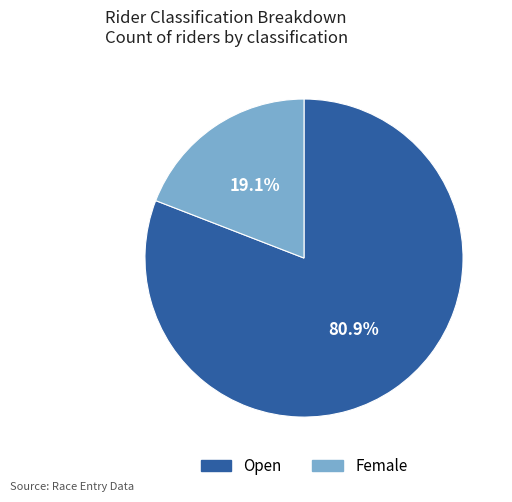

To the nearest percent, what is the difference between the largest and smallest slice percentages?

62%